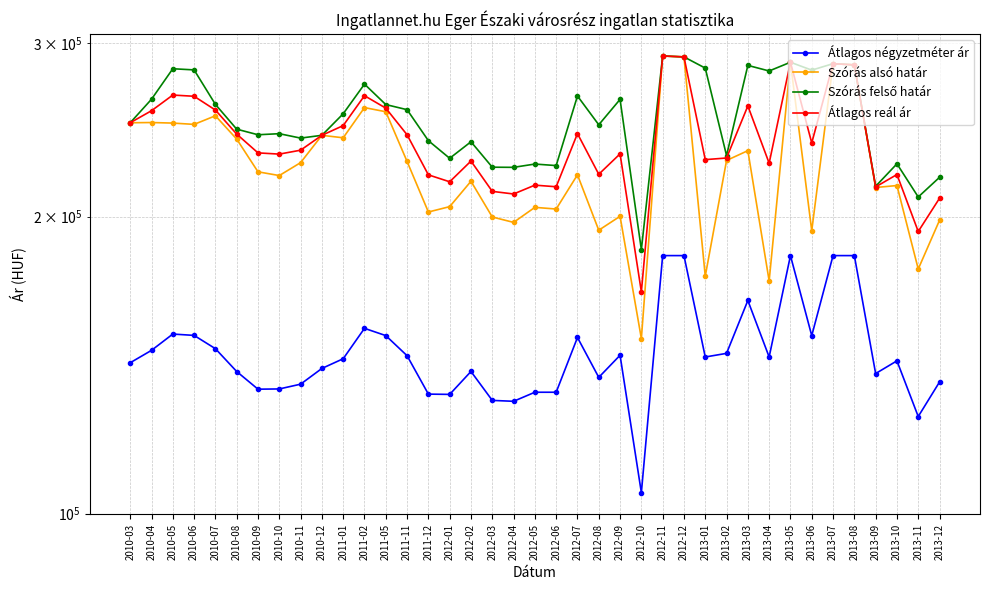

How many interior local valleys does the Szórás felső határ series have?

12